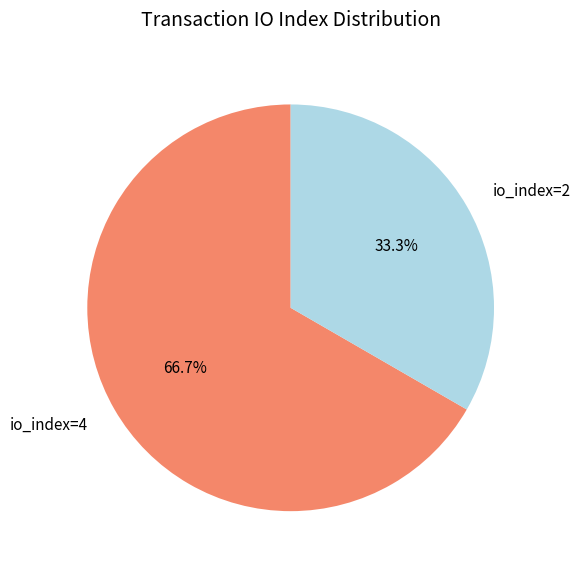

What is the majority slice?

io_index=4